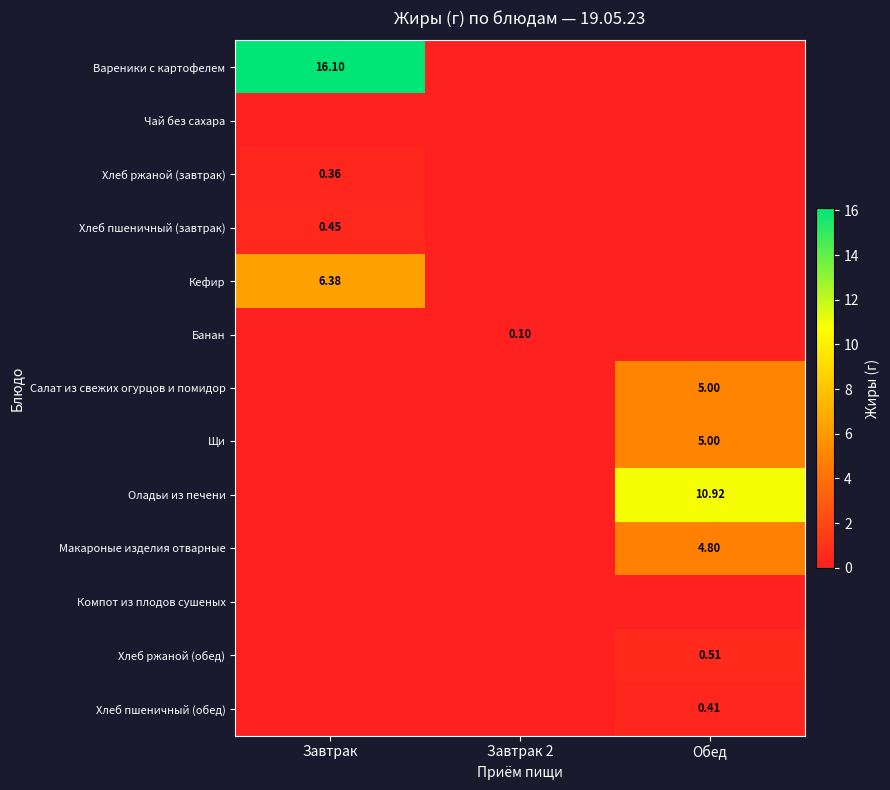

Which series has the largest total across all categories?

Вареники с картофелем